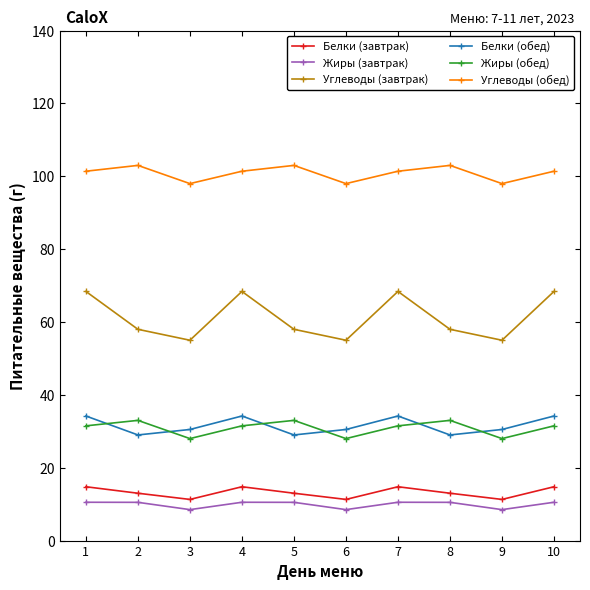

What is the maximum value shown in the chart?

103.0